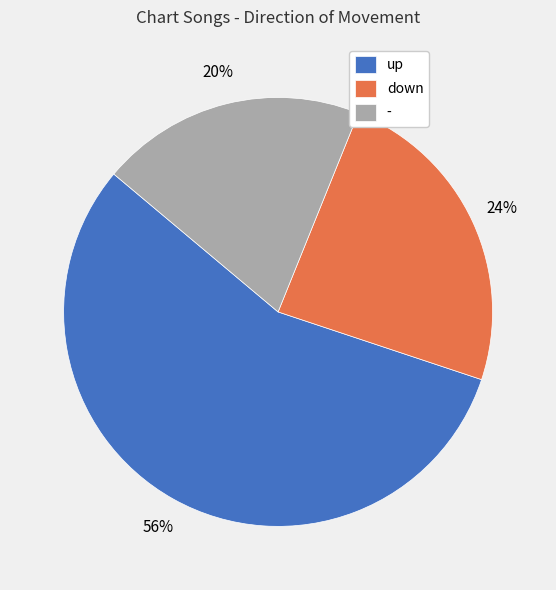

How many segments does this pie chart have?

3